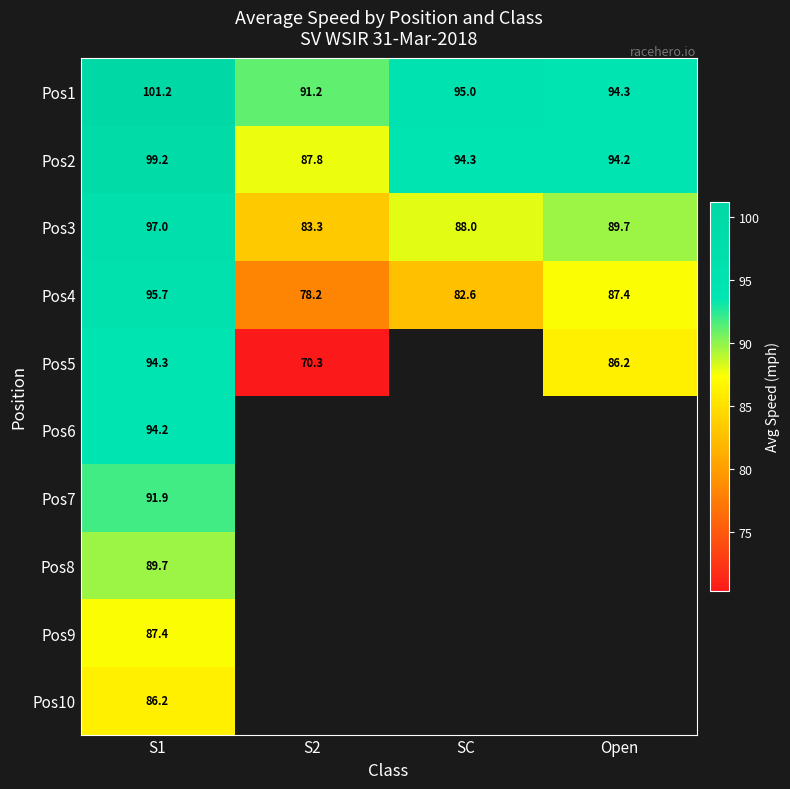

Which series has the largest range (max minus min)?

Pos5